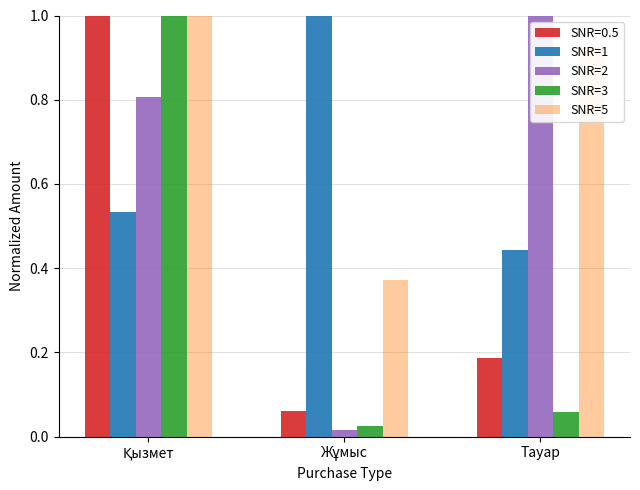

Which series has the largest total across all categories?

SNR=5